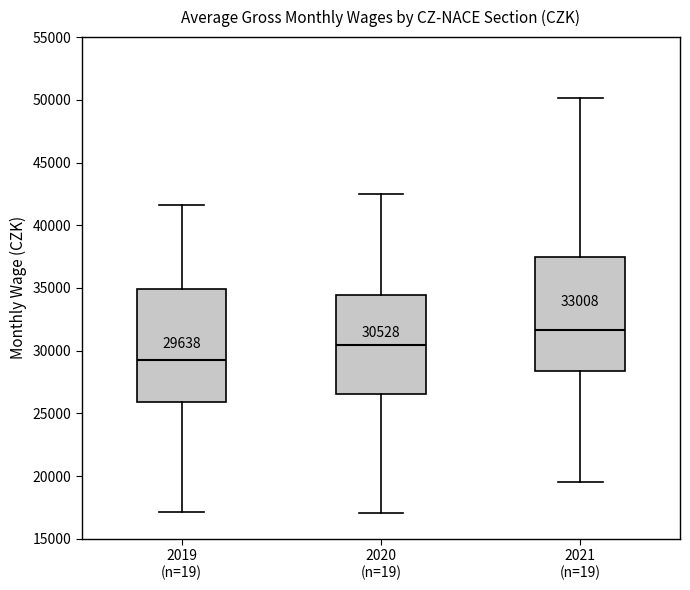

Which box's median line is the lowest?

2019 (n=19)